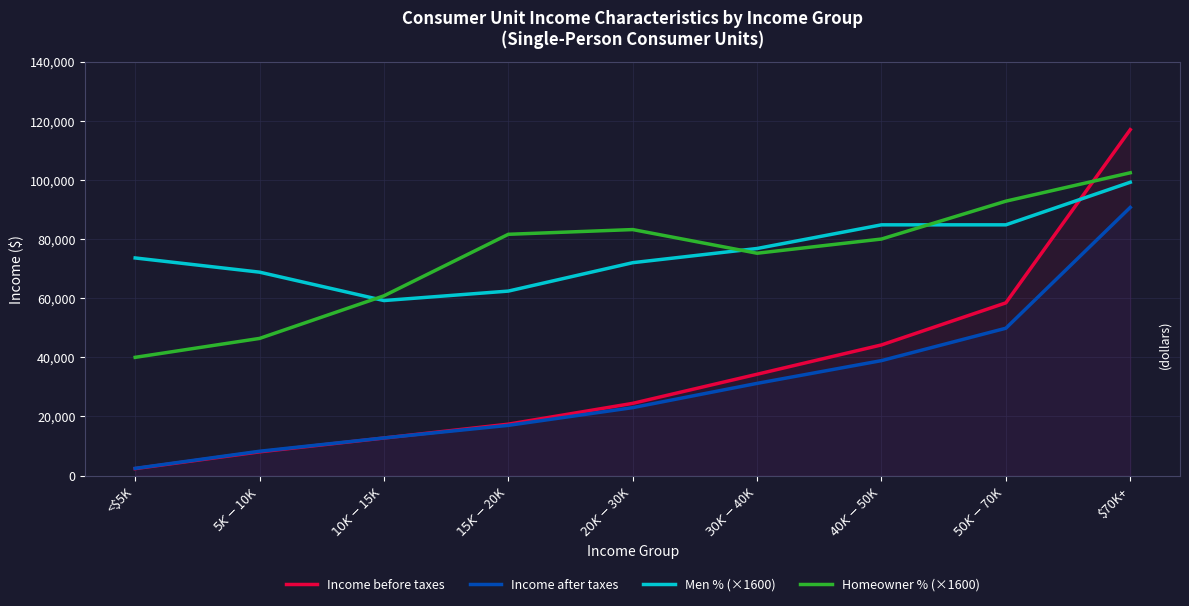

Count the number of categories in the chart.

9